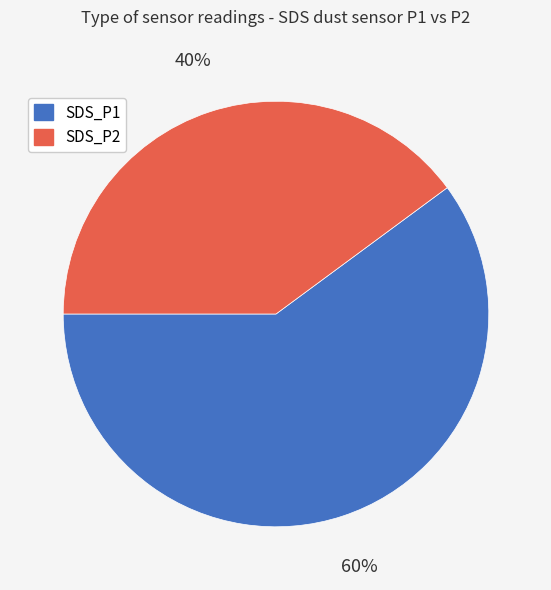

True or false: SDS_P1 accounts for 60% of the total.

True